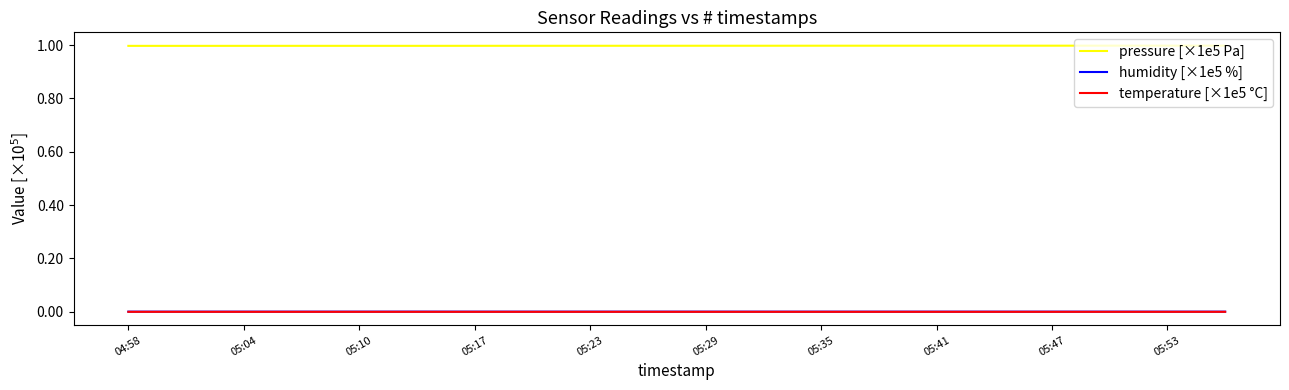

What is the highest value of the pressure [×1e5 Pa] series?

1.0